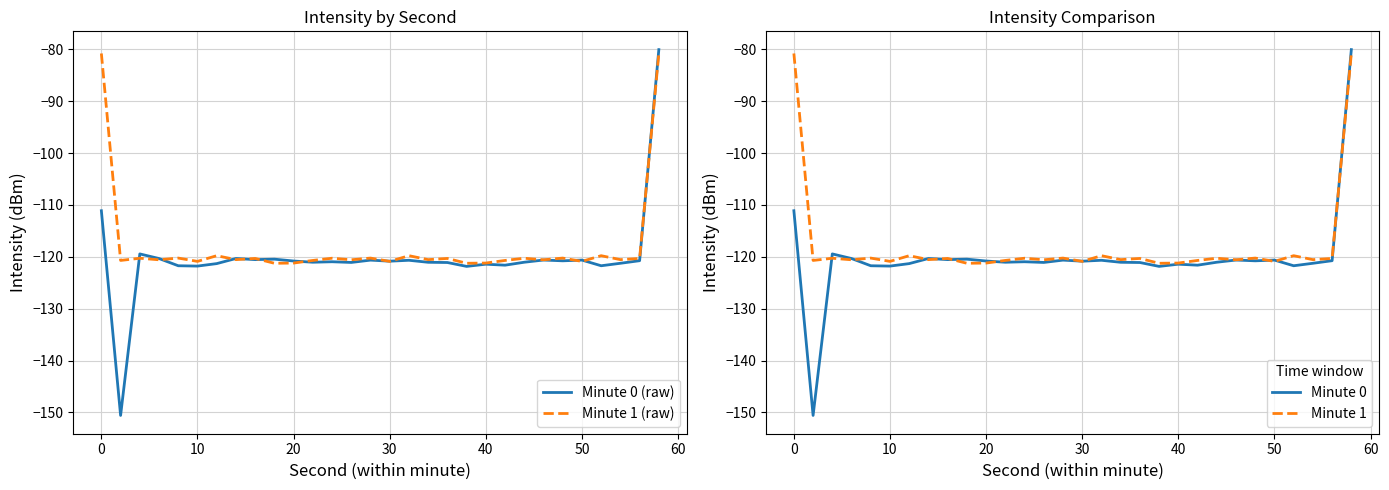

How many interior local valleys does the Minute 0 (raw) series have?

10